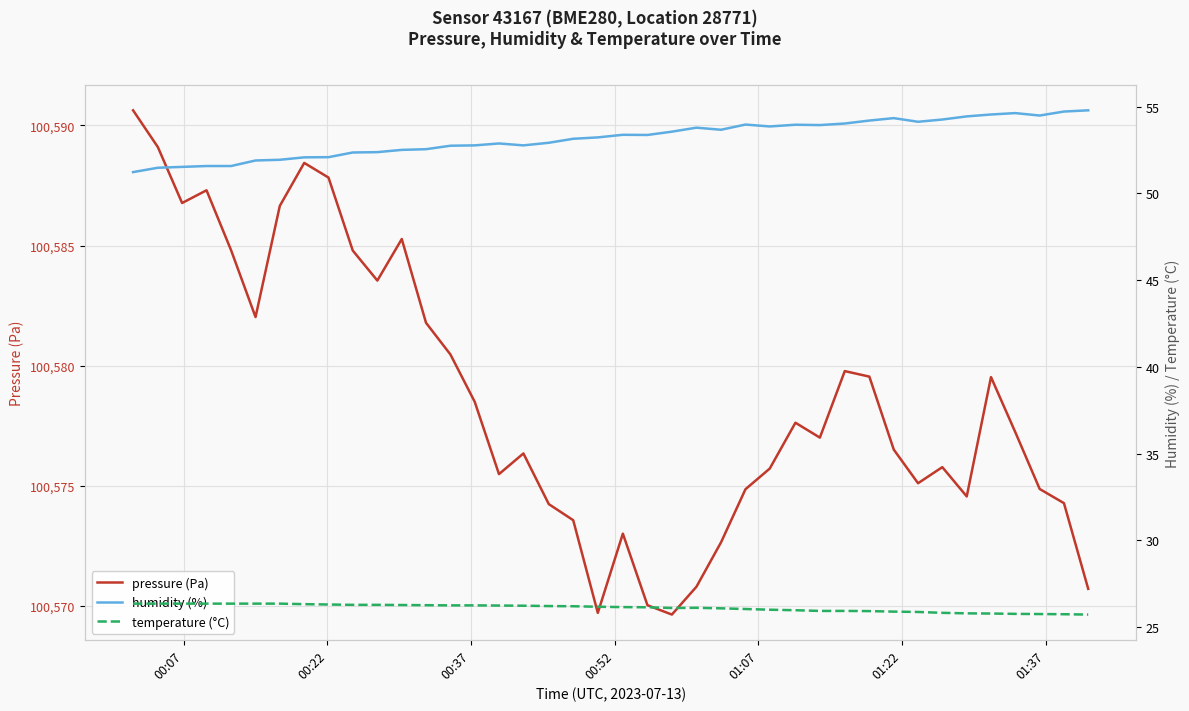

Reading left to right, extract all data points from this chart.

pressure (Pa): 100590.6	100589.1	100586.8	100587.3	100584.8	100582.0	100586.6	100588.4	100587.8	100584.8	100583.5	100585.3	100581.8	100580.5	100578.5	100575.5	100576.3	100574.2	100573.6	100569.7	100573.0	100570.0	100569.6	100570.8	100572.6	100574.9	100575.7	100577.6	100577.0	100579.8	100579.5	100576.5	100575.1	100575.8	100574.6	100579.5	100577.2	100574.9	100574.3	100570.7
humidity (%): 51.2	51.5	51.5	51.6	51.6	51.9	51.9	52.1	52.1	52.4	52.4	52.5	52.5	52.7	52.8	52.9	52.8	52.9	53.1	53.2	53.4	53.4	53.5	53.8	53.7	54.0	53.9	54.0	53.9	54.0	54.2	54.3	54.1	54.2	54.4	54.5	54.6	54.5	54.7	54.8
temperature (°C): 26.4	26.4	26.4	26.4	26.4	26.4	26.4	26.3	26.3	26.3	26.3	26.3	26.3	26.2	26.2	26.2	26.2	26.2	26.2	26.2	26.1	26.1	26.1	26.1	26.1	26.0	26.0	26.0	25.9	25.9	25.9	25.9	25.9	25.8	25.8	25.8	25.8	25.8	25.7	25.7